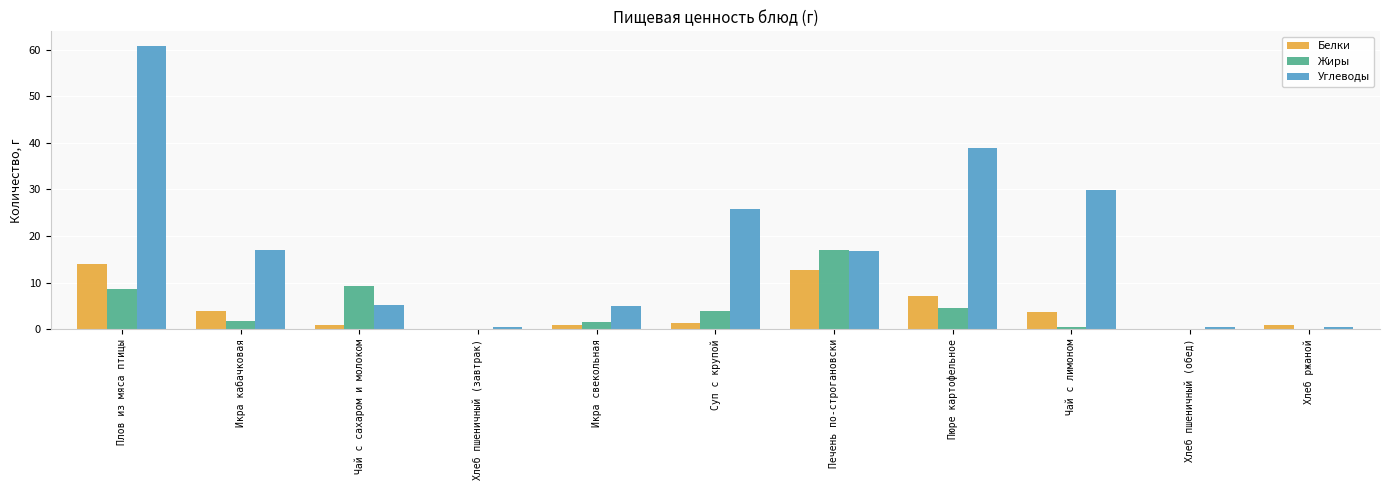

What are all the series names shown in the legend?

Белки, Жиры, Углеводы